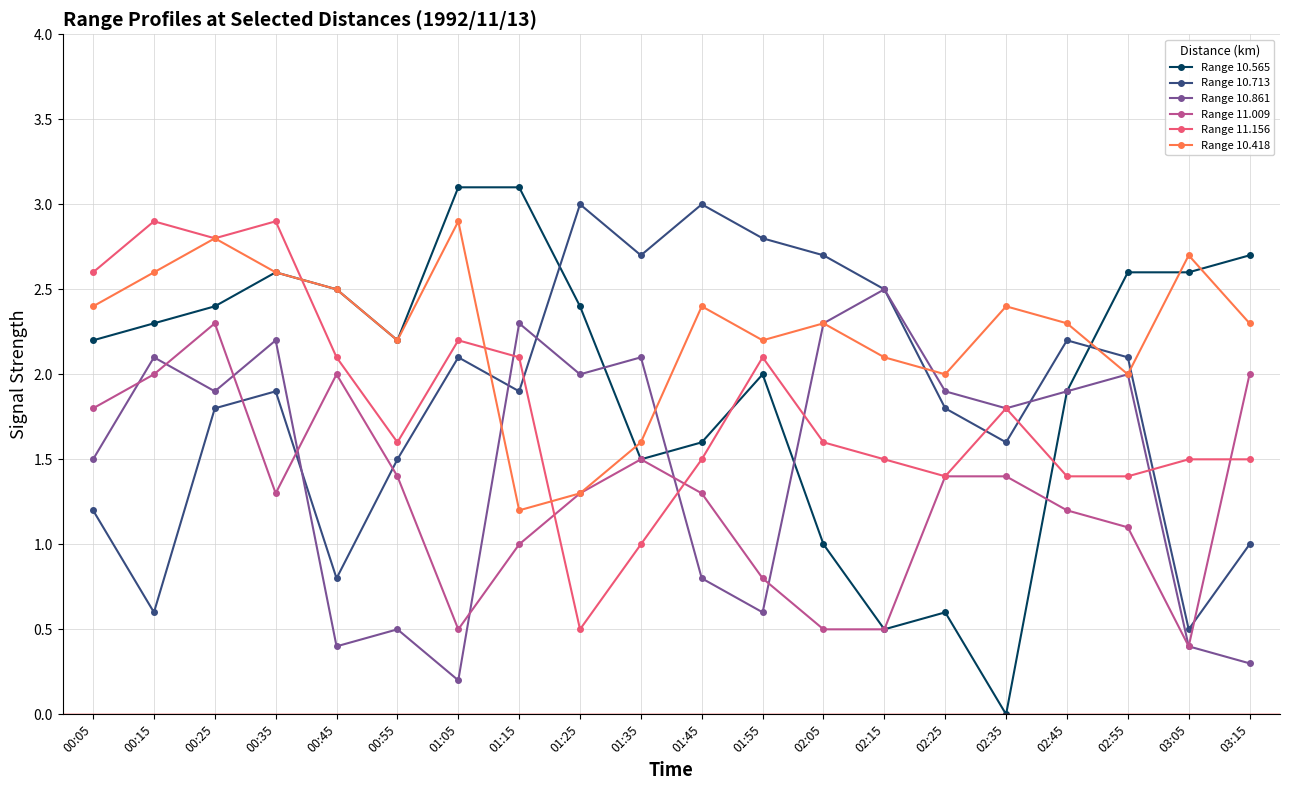

At how many categories does at least one series exceed 1?

20